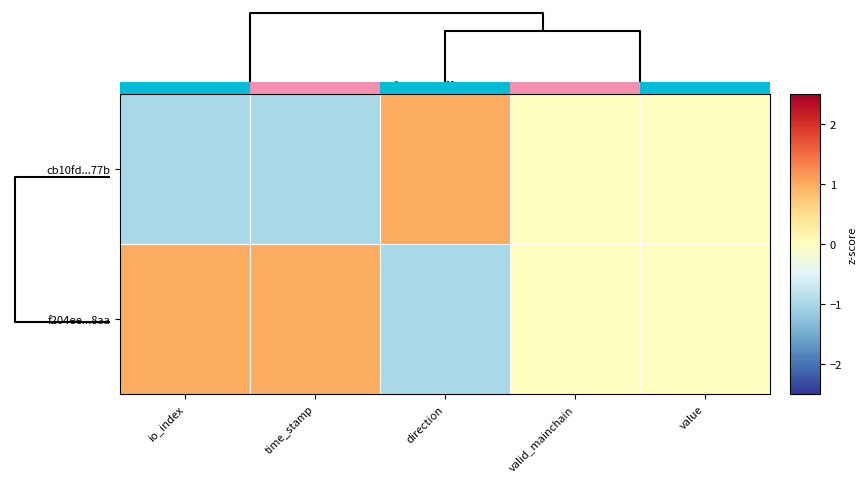

Rank the series by their maximum value, from lowest to highest.

cb10fd...77b, f204ee...8aa